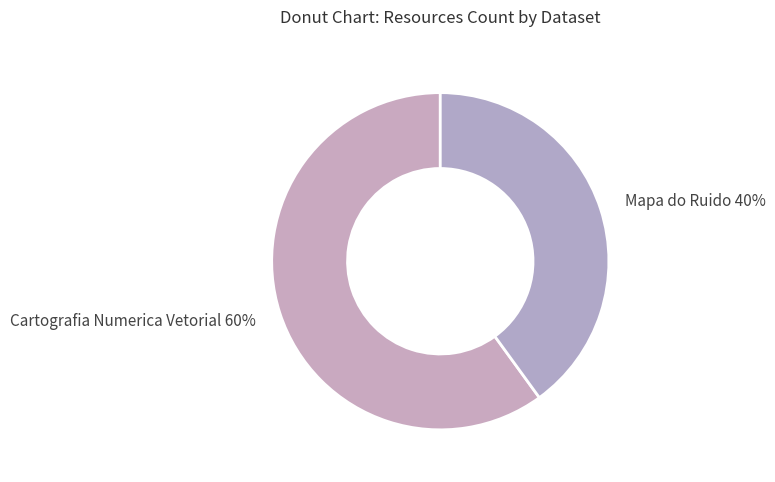

To the nearest percent, what is the difference between the largest and smallest slice percentages?

20%